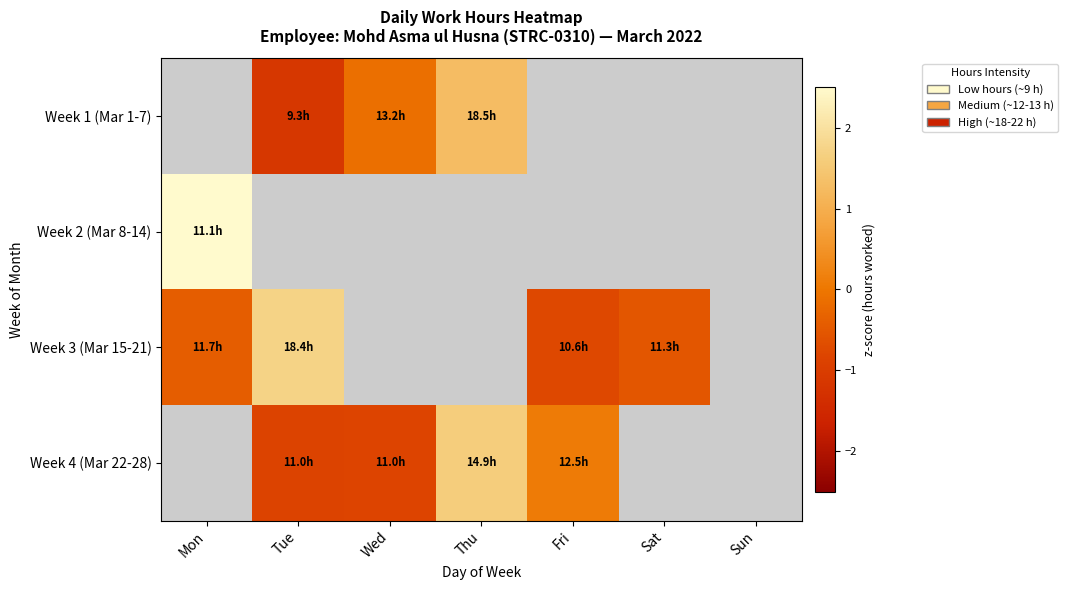

Is the value of Week 3 (Mar 15-21) at Wed greater than the value of Week 2 (Mar 8-14) at Mon?

No